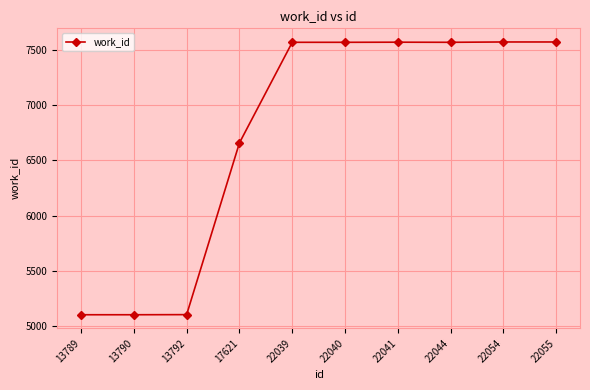

What is the smallest value displayed?

5104